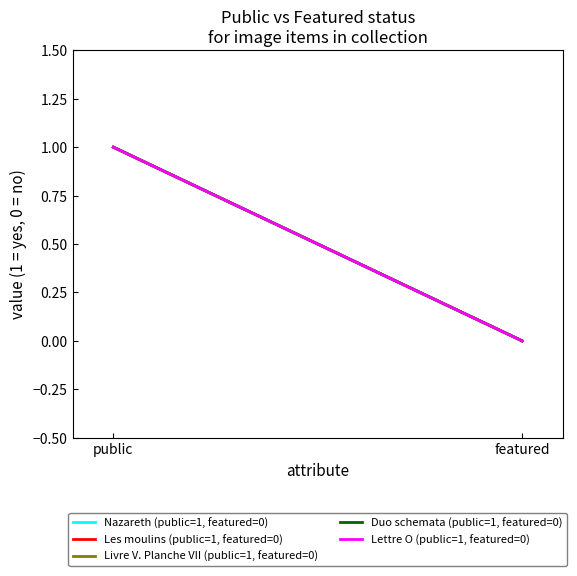

Between featured and public, which is larger?

public